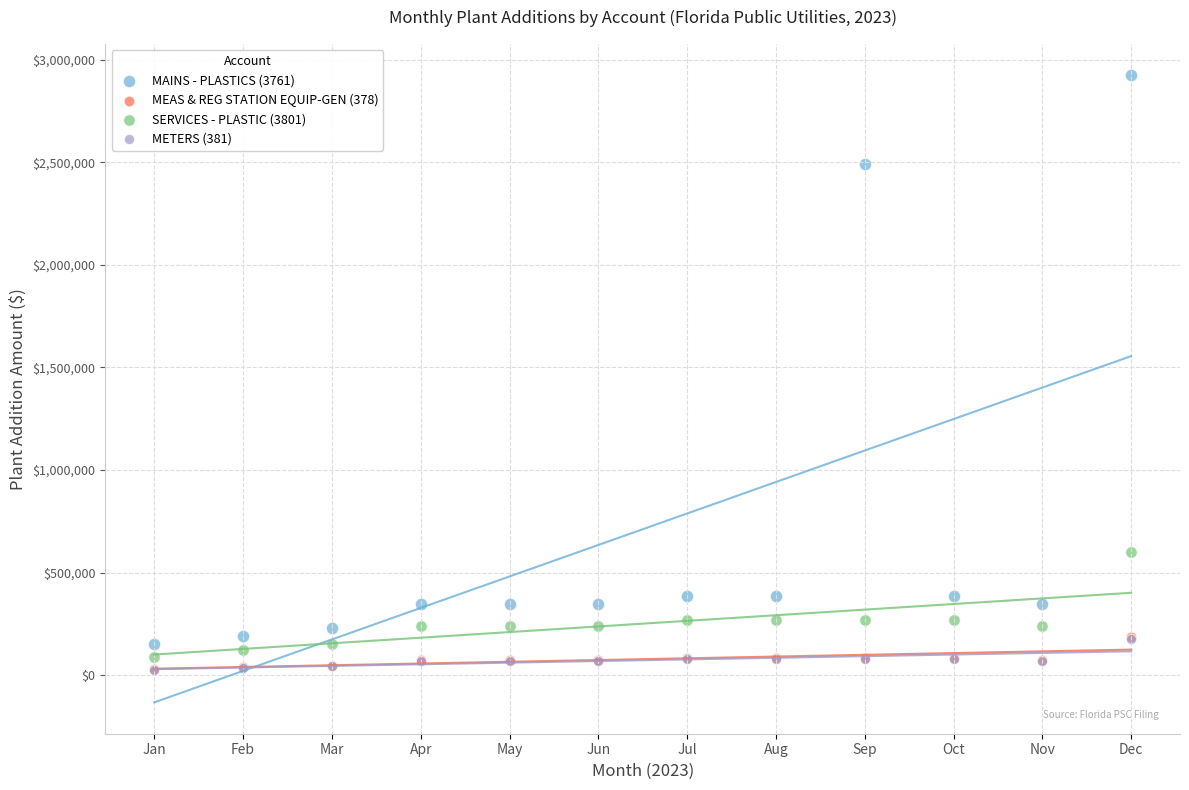

What are all the series names shown in the legend?

MAINS - PLASTICS (3761), MEAS & REG STATION EQUIP-GEN (378), SERVICES - PLASTIC (3801), METERS (381)